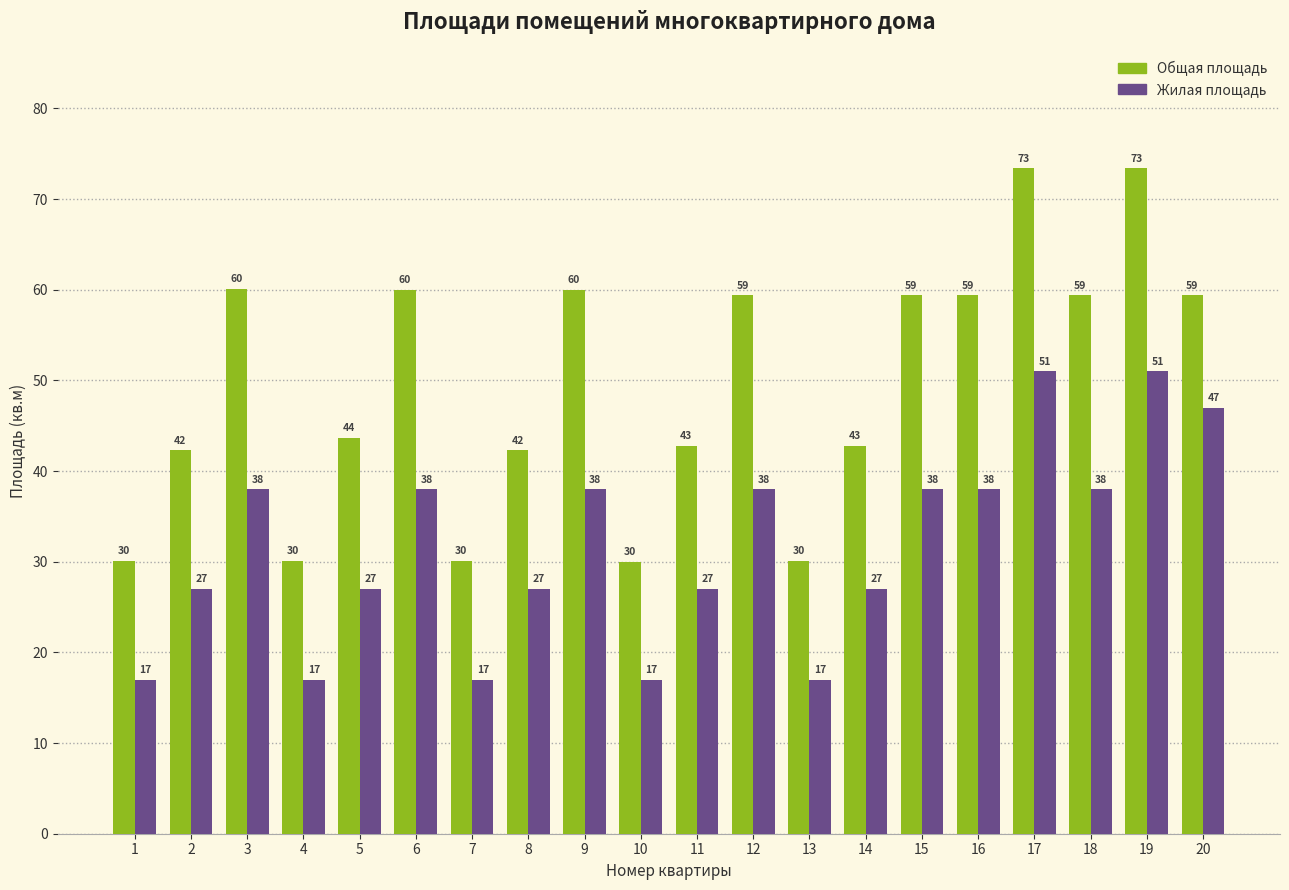

Is the value of Жилая площадь at 9 greater than the value of Общая площадь at 6?

No